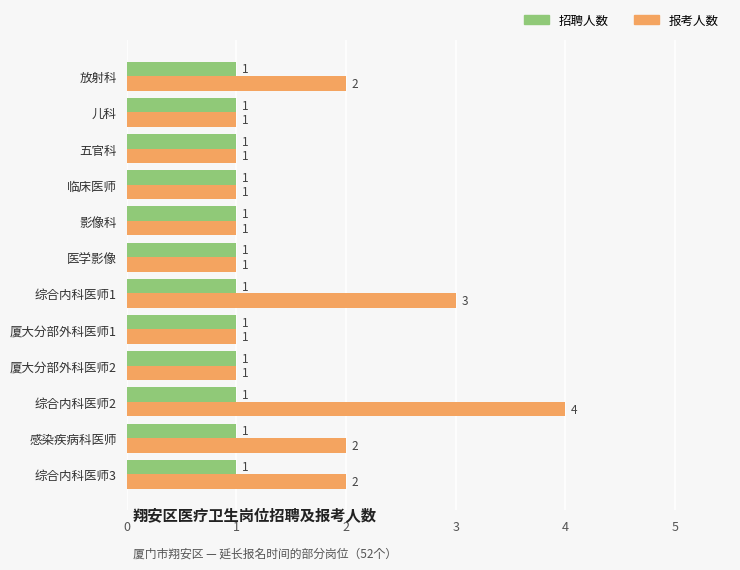

The value of 招聘人数 at 医学影像 is 1. True or false?

True